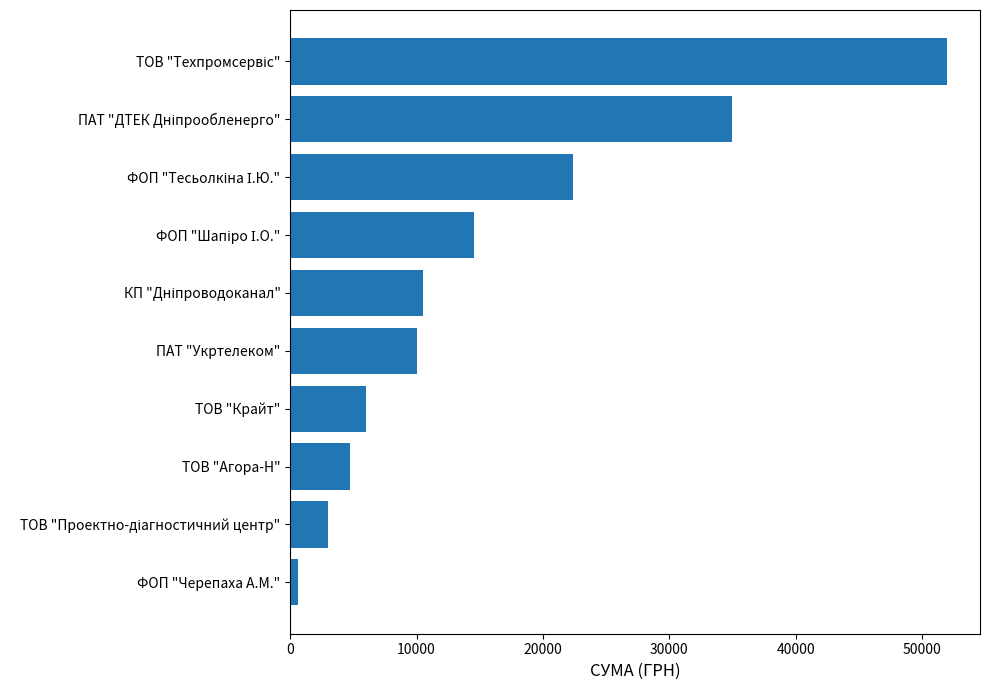

True or false: the data shows 10035.0 at ПАТ "Укртелеком".

True